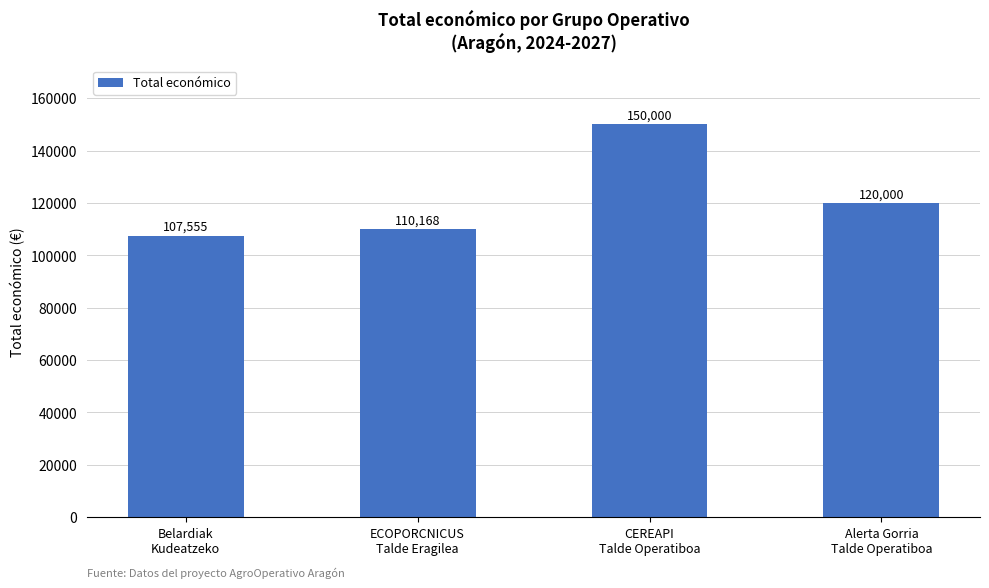

List the labels in order of value, largest first.

CEREAPI
Talde Operatiboa, Alerta Gorria
Talde Operatiboa, ECOPORCNICUS
Talde Eragilea, Belardiak
Kudeatzeko